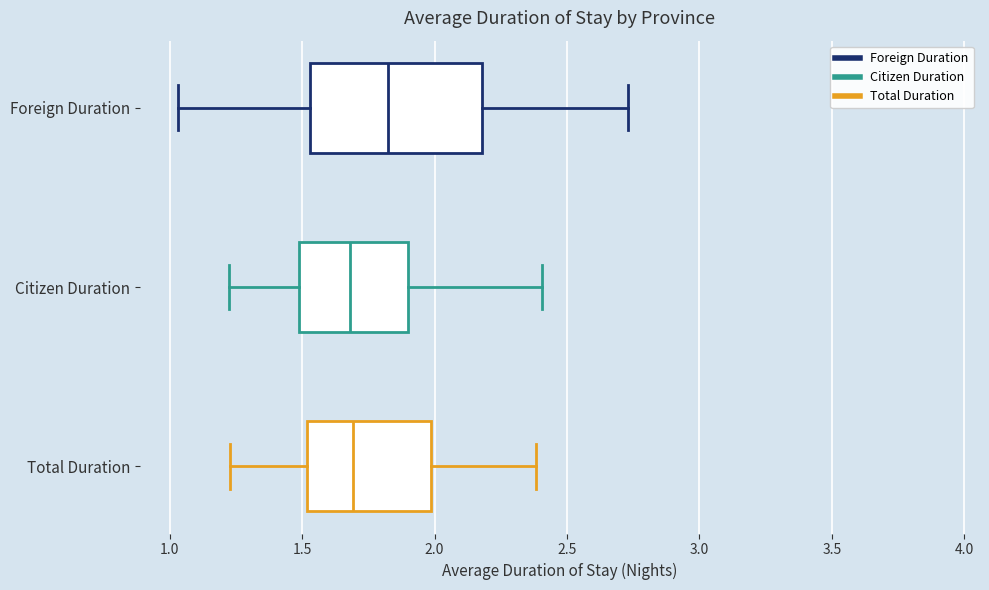

Which box is the widest, from its left edge to its right edge?

Foreign Duration